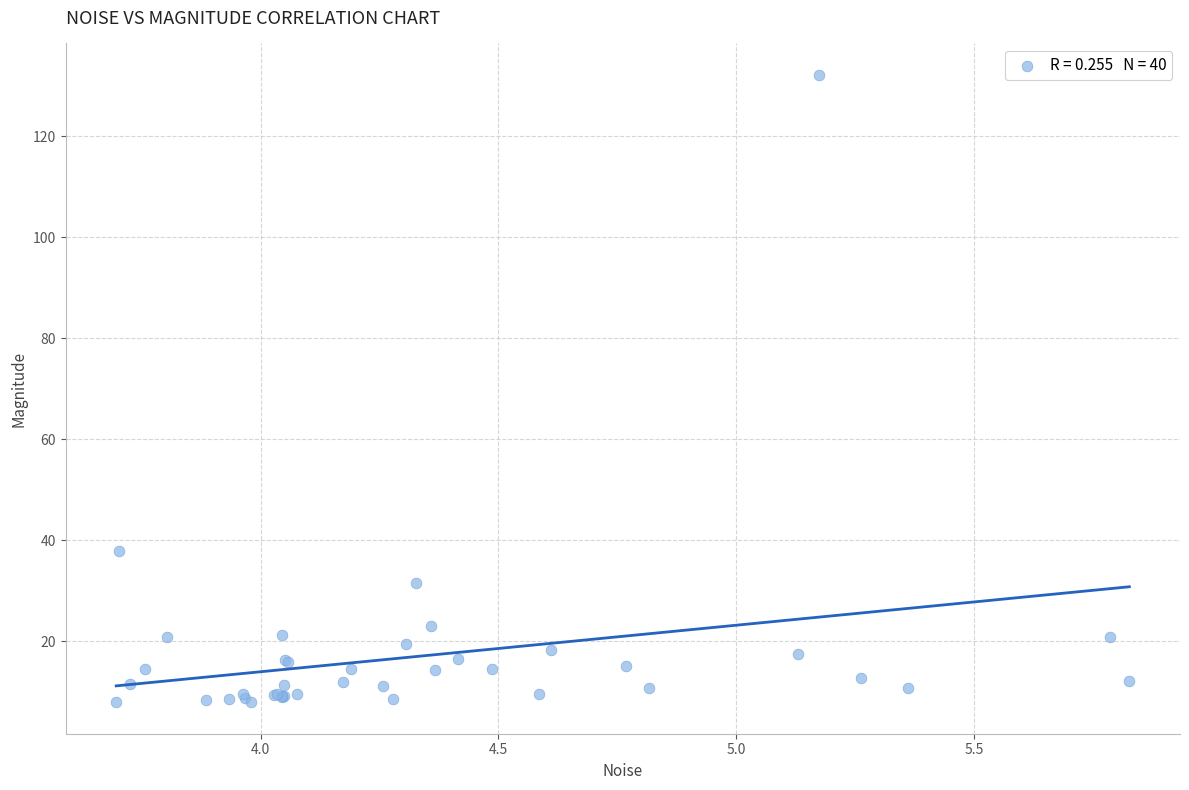

What Y value in the scatter plot is closest to 70?

37.9